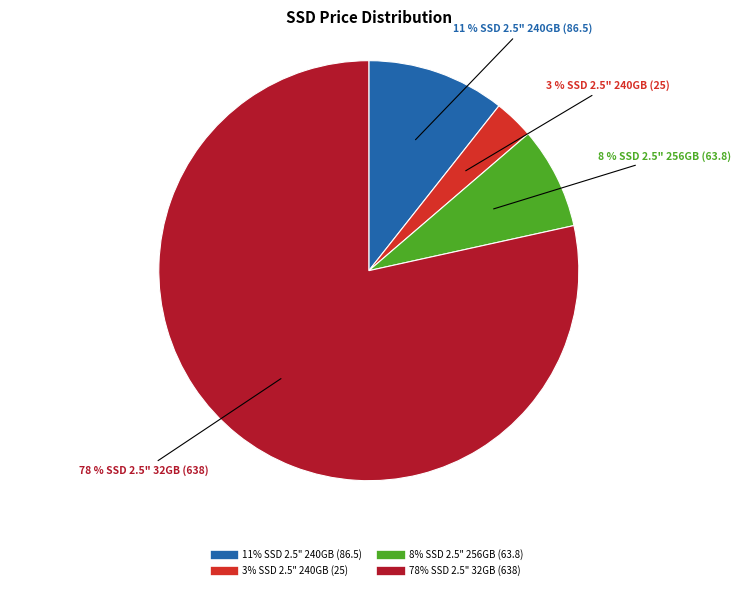

To the nearest percent, what is the average slice percentage?

25%